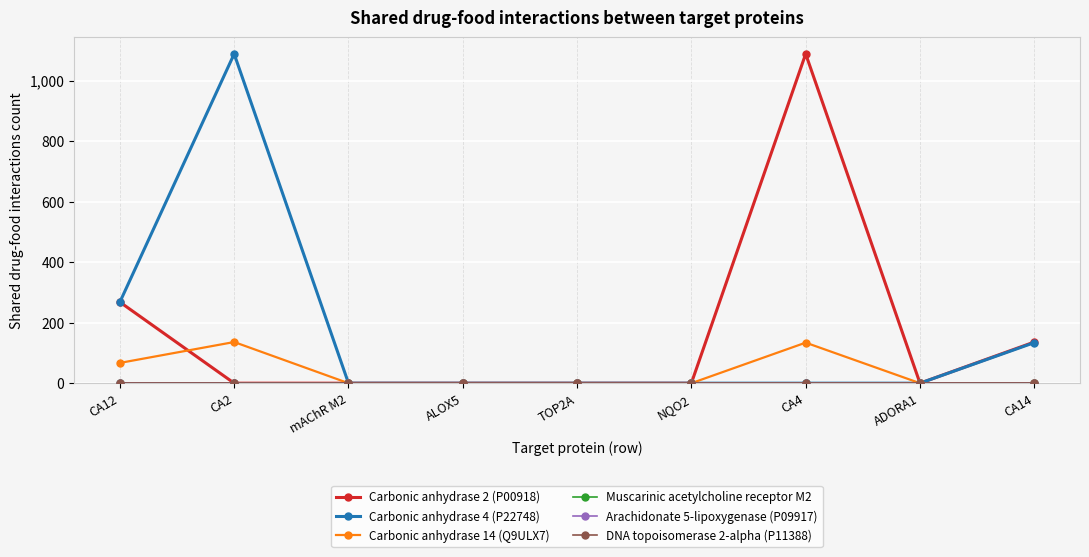

Is the value of Muscarinic acetylcholine receptor M2 at CA14 greater than the value of Arachidonate 5-lipoxygenase (P09917) at mAChR M2?

No